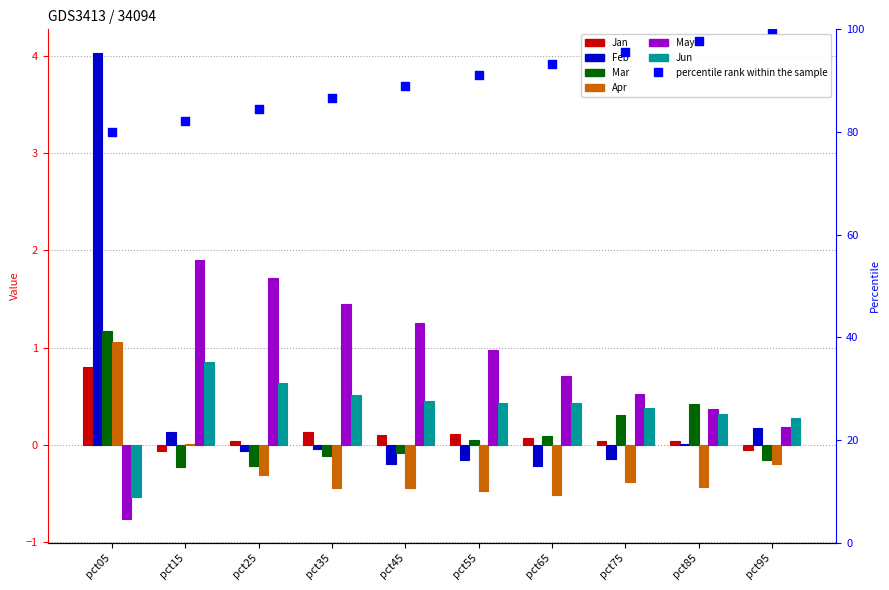

Which series contains the lowest Y value?

May